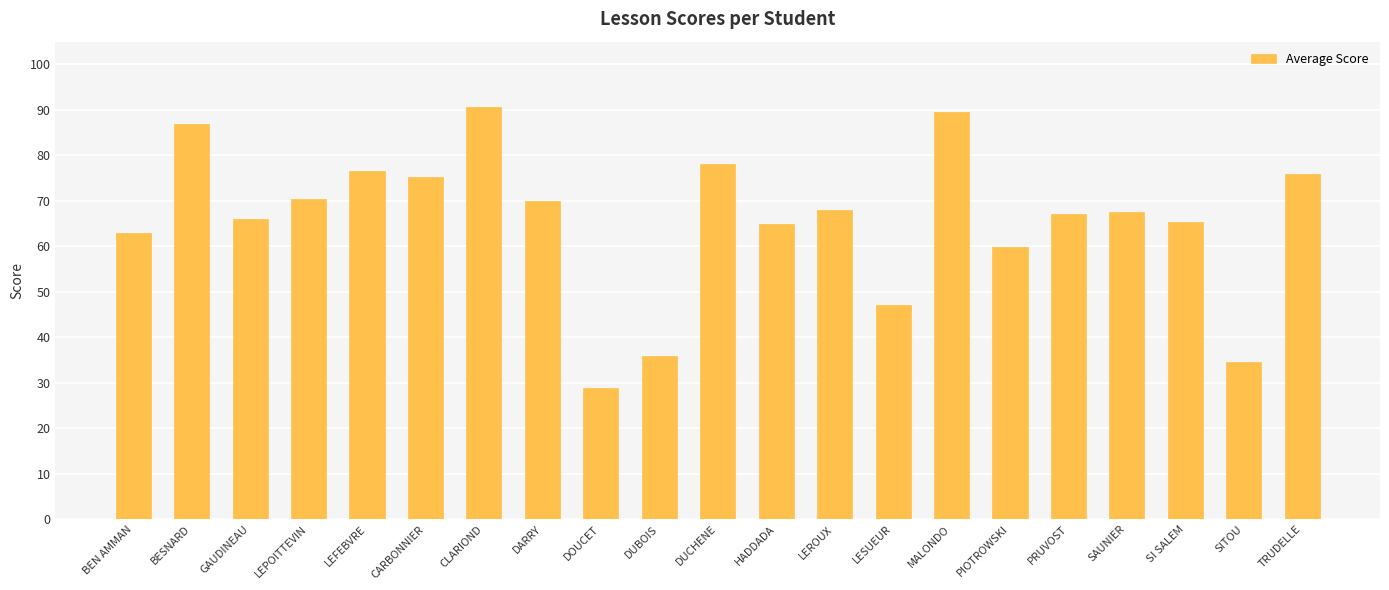

What is the difference between the maximum and minimum values?

61.8